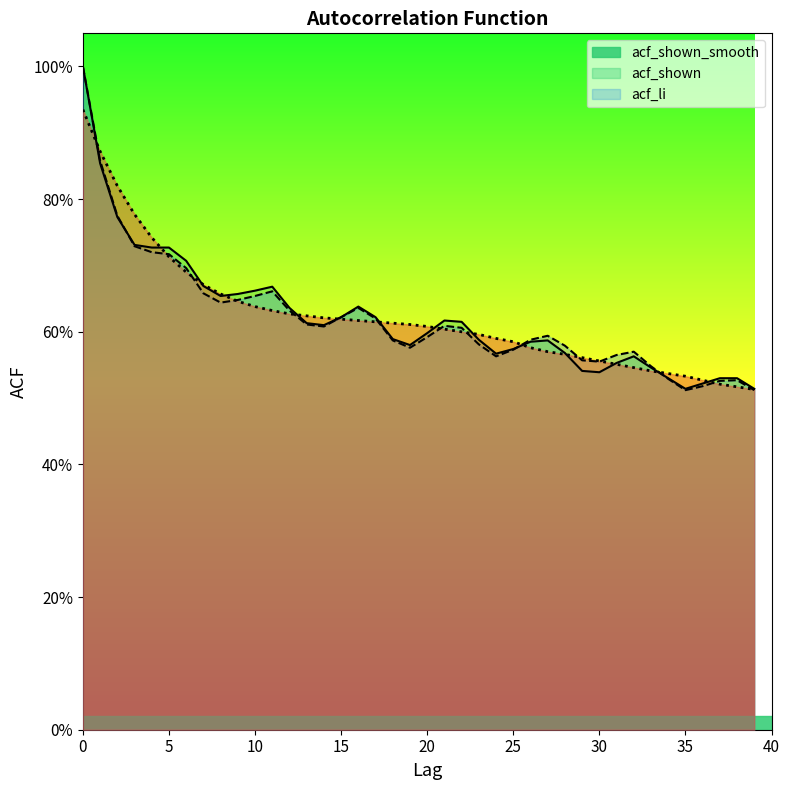

What is the smallest value displayed?

0.5